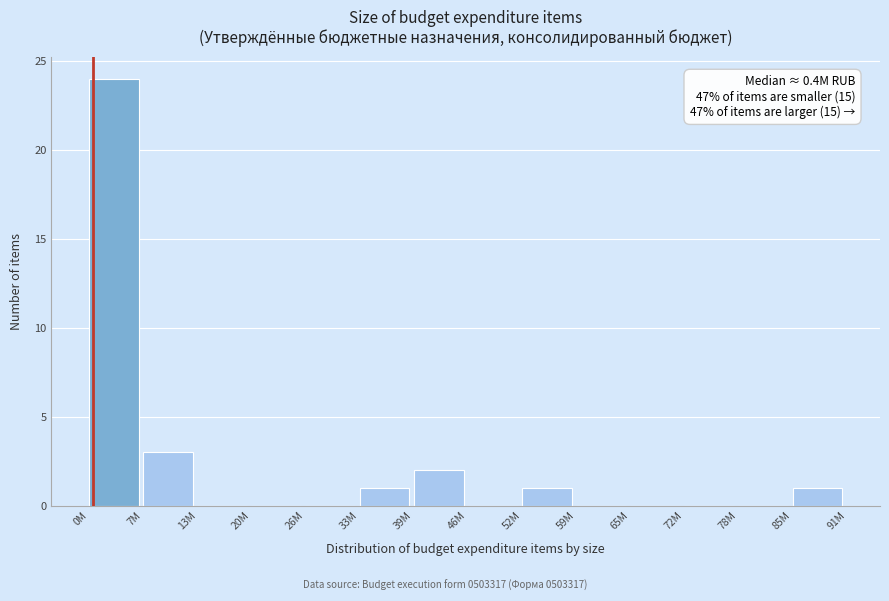

Reading left to right, extract all data points from this chart.

0M=24	7M=3	13M=0	20M=0	26M=0	33M=1	39M=2	46M=0	52M=1	59M=0	65M=0	72M=0	78M=0	85M=1